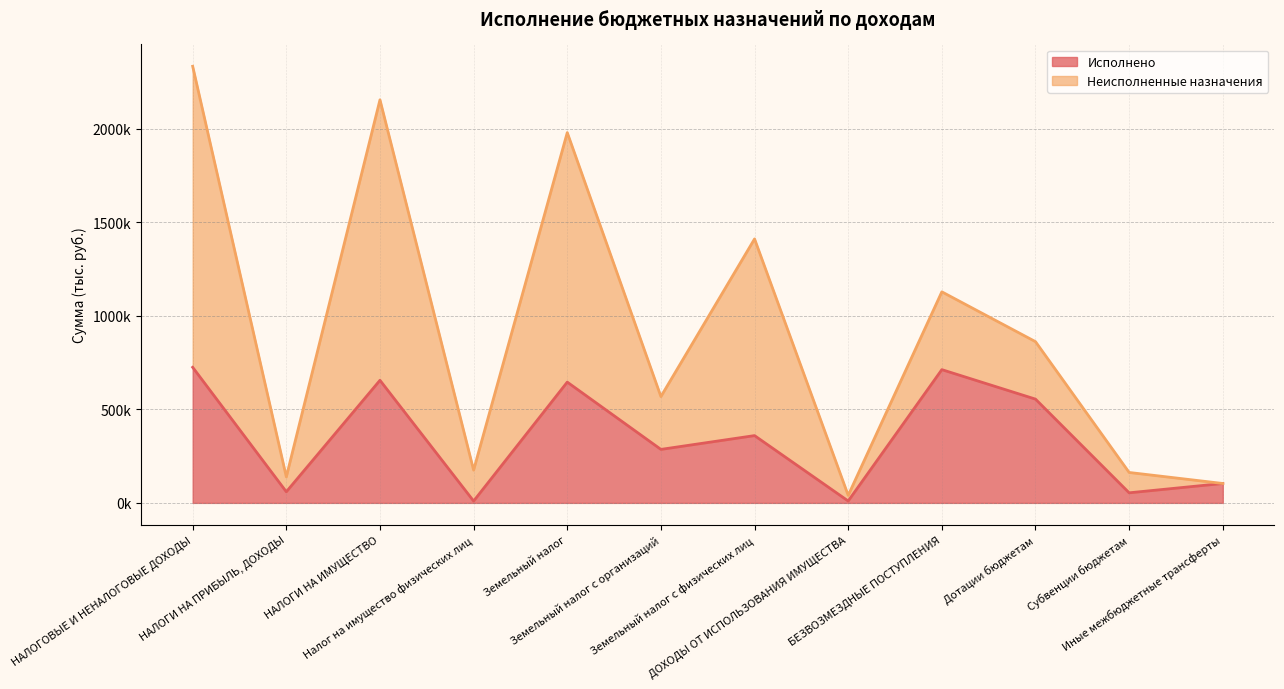

True or false: the data shows 655258.5 at НАЛОГИ НА ИМУЩЕСТВО.

True